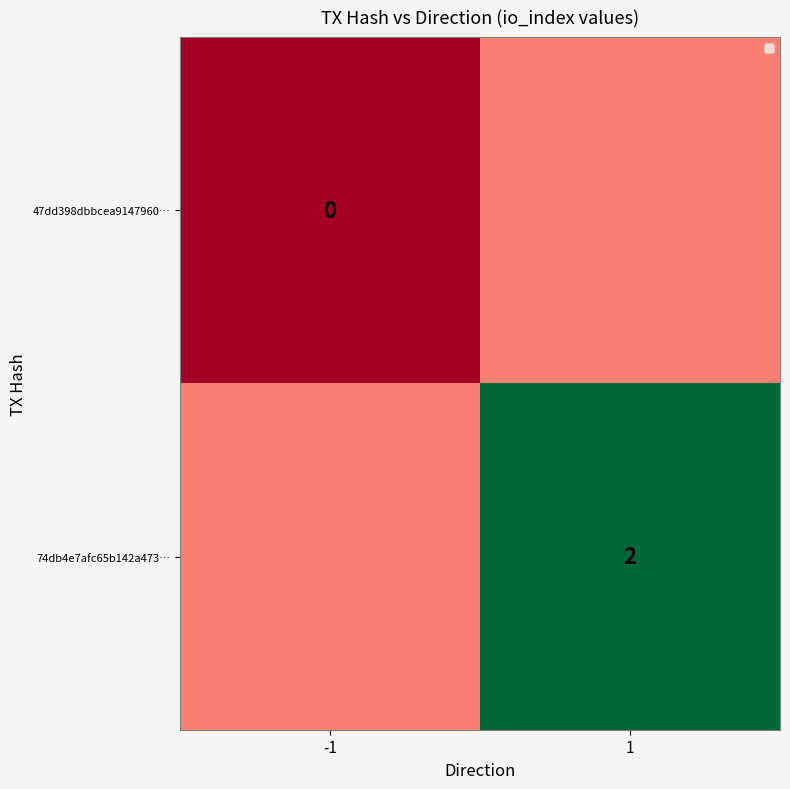

Is the value of 74db4e7afc65b142a473… at 1 greater than the value of 47dd398dbbcea9147960… at -1?

Yes